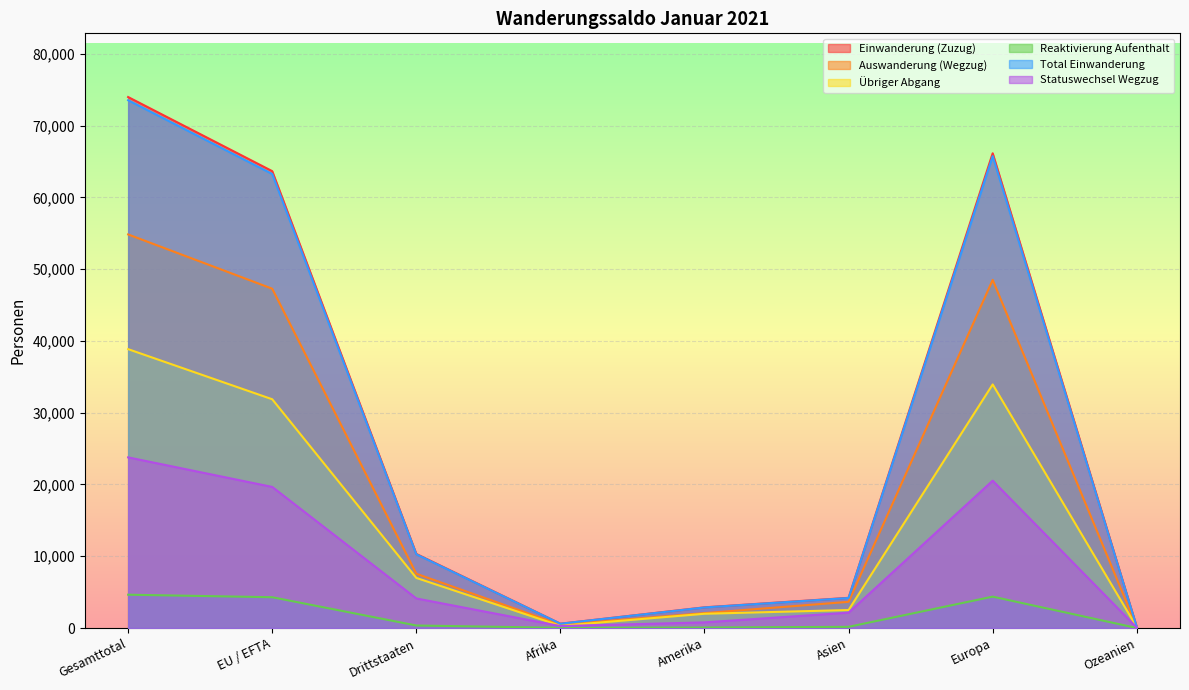

Which series changed the most between Afrika and Asien?

Einwanderung (Zuzug)